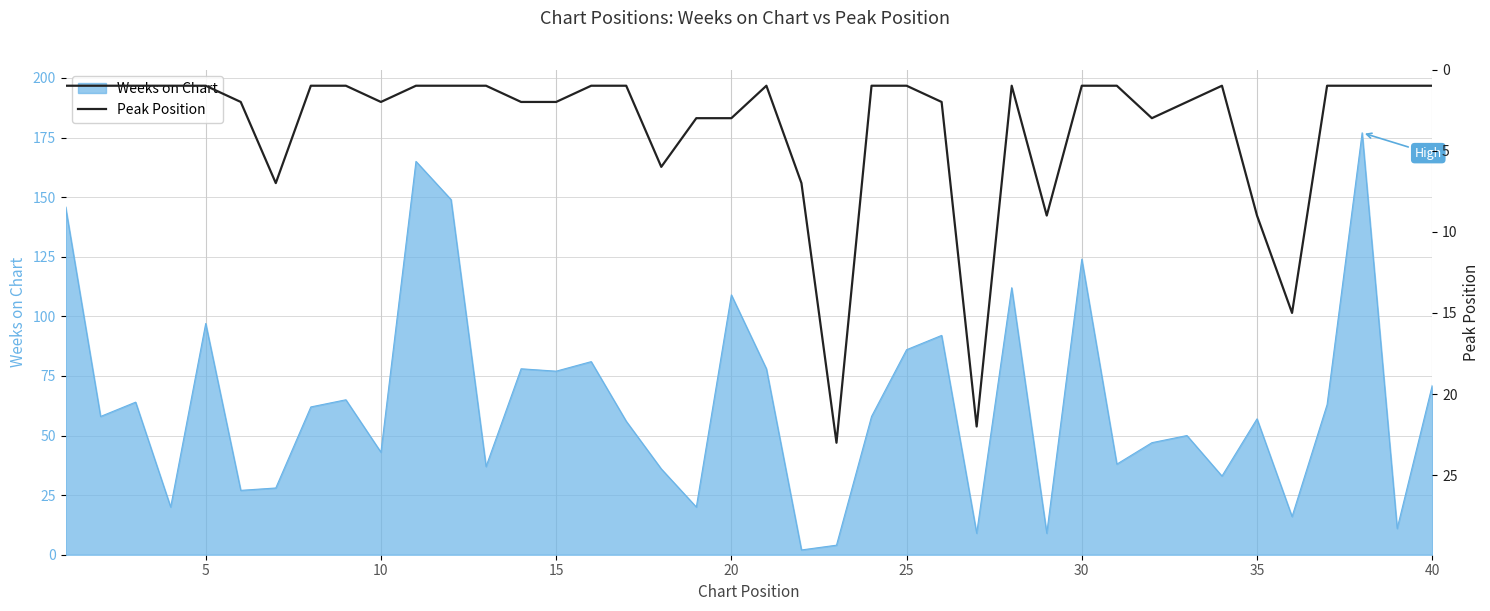

What is the maximum value for Weeks on Chart?

177